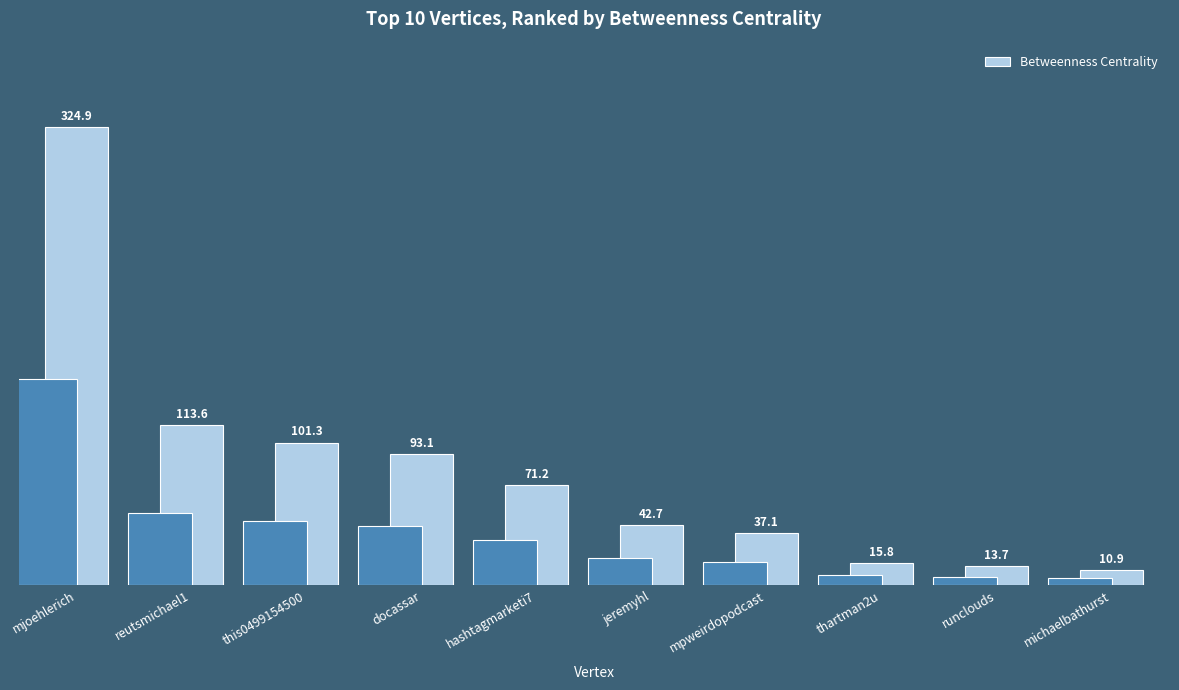

What is the change in value from jeremyhl to thartman2u?

-26.8